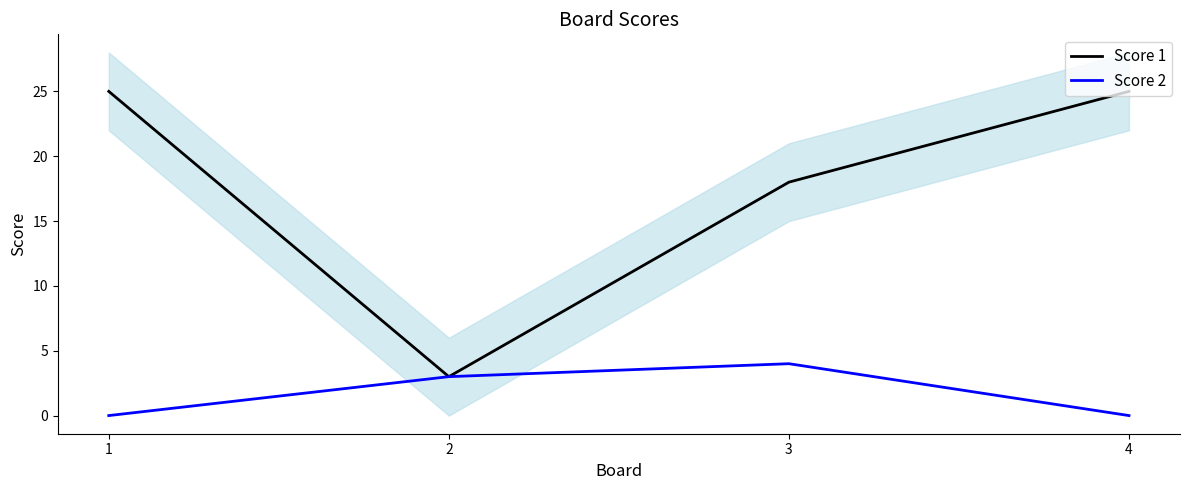

What is the difference between the maximum and second lowest values in the Score 2 series?

4